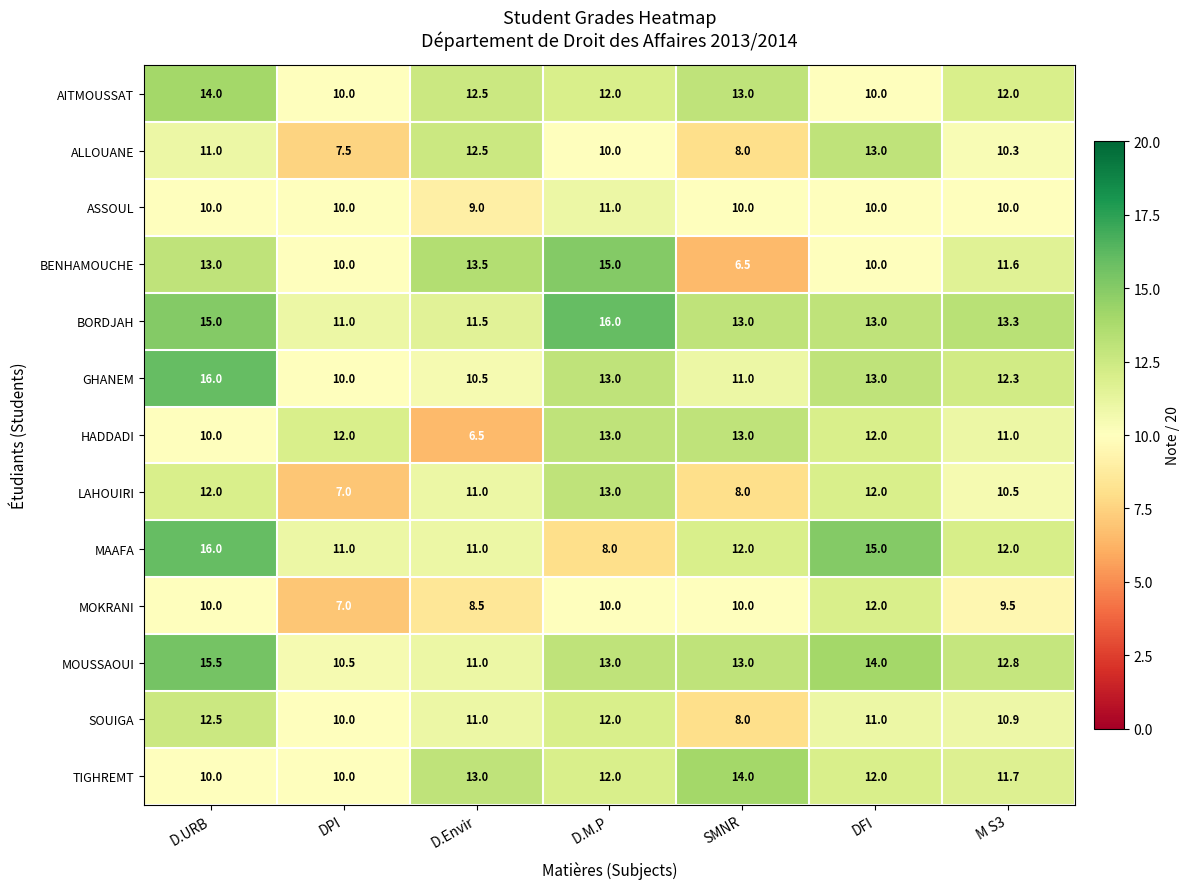

What is the spread (max minus min) of values at D.Envir?

7.0